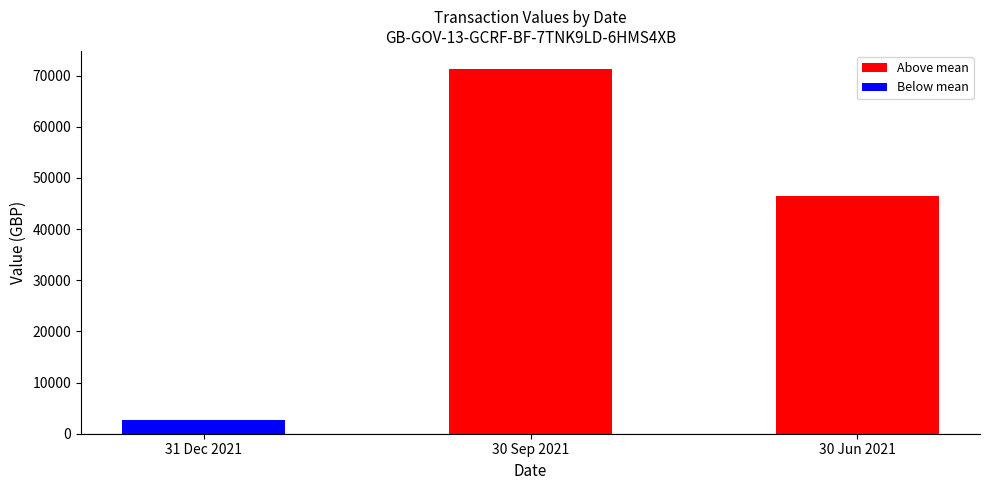

What is the label of the 1st bar from the left?

31 Dec 2021